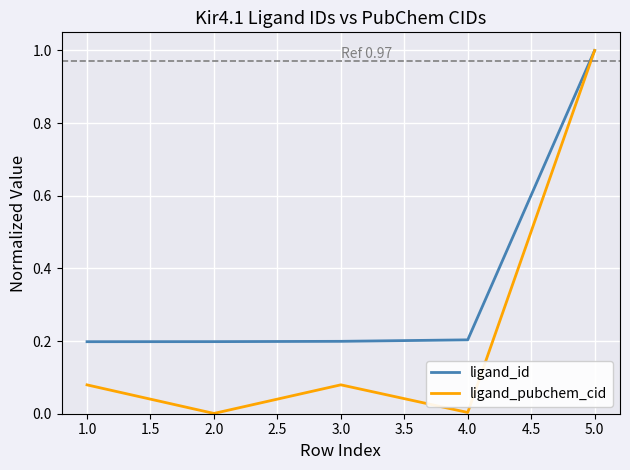

Is the value of ligand_pubchem_cid at 2.0 greater than the value of ligand_id at 2.0?

No